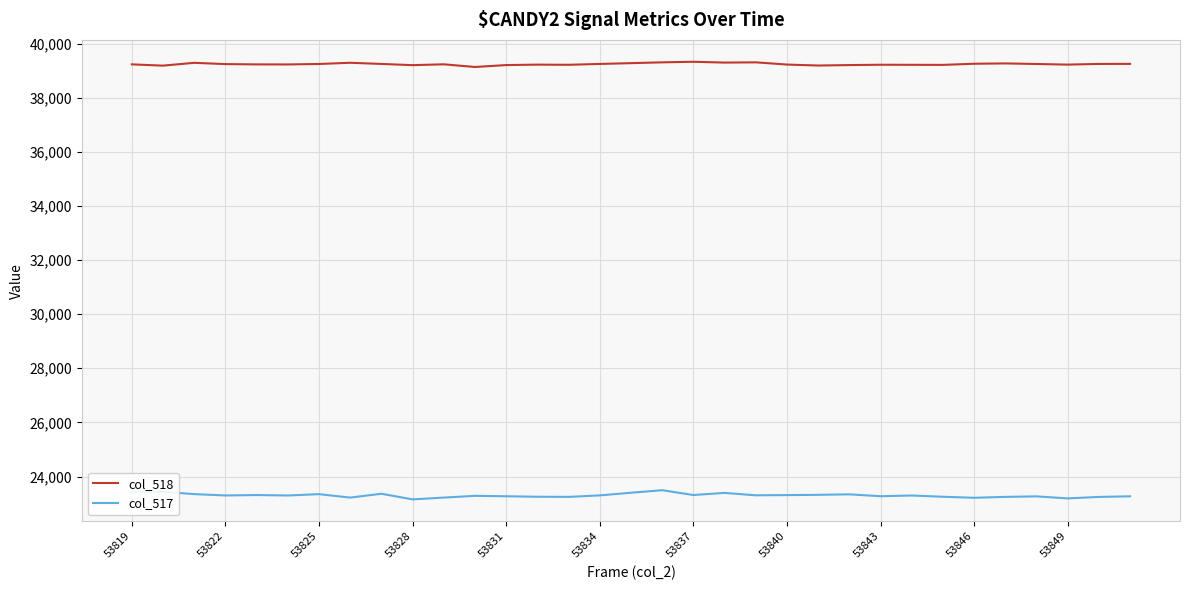

Which series has the largest total across all categories?

col_518